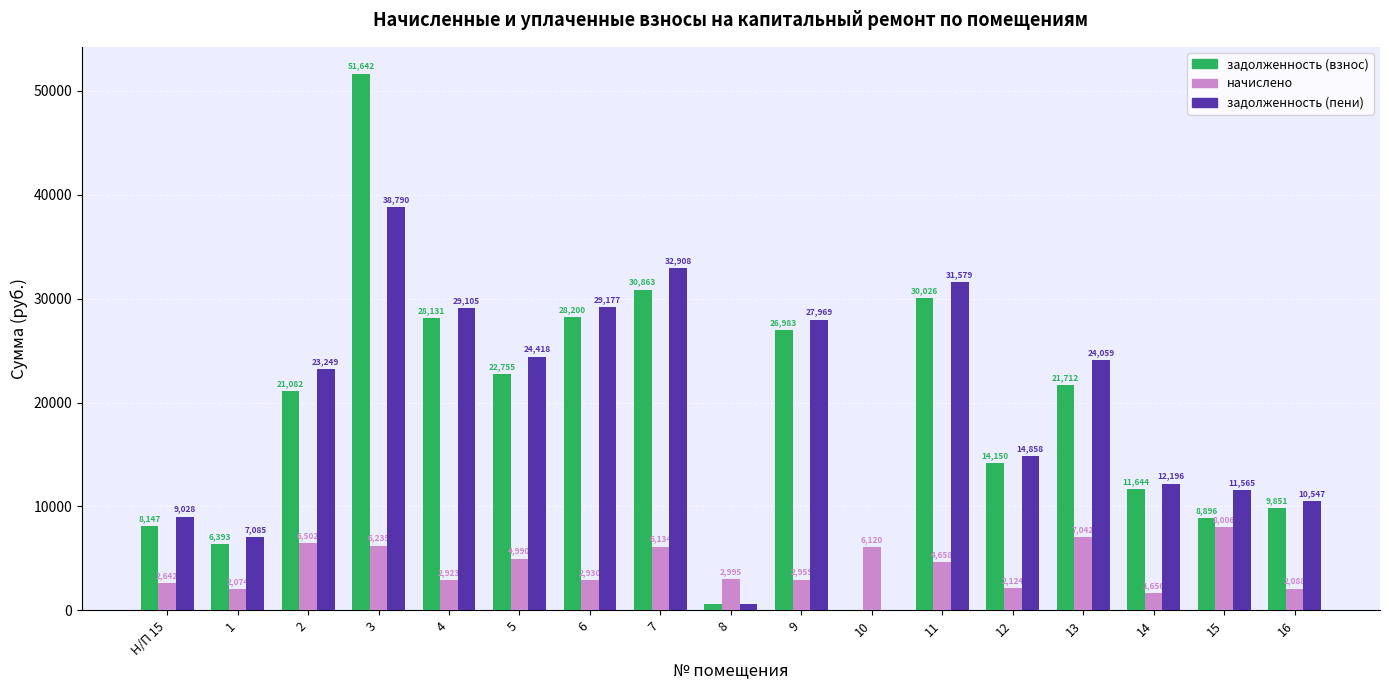

Between Н/П 15 and 14, which series saw the biggest shift?

задолженность (взнос)